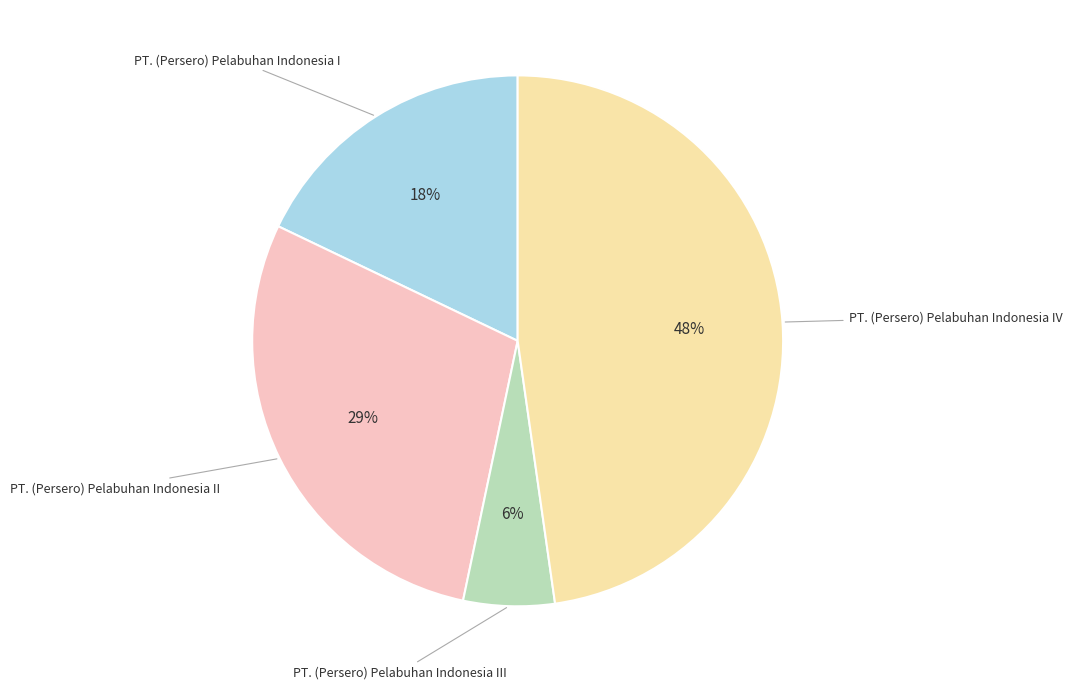

Is there a majority slice in this chart?

No